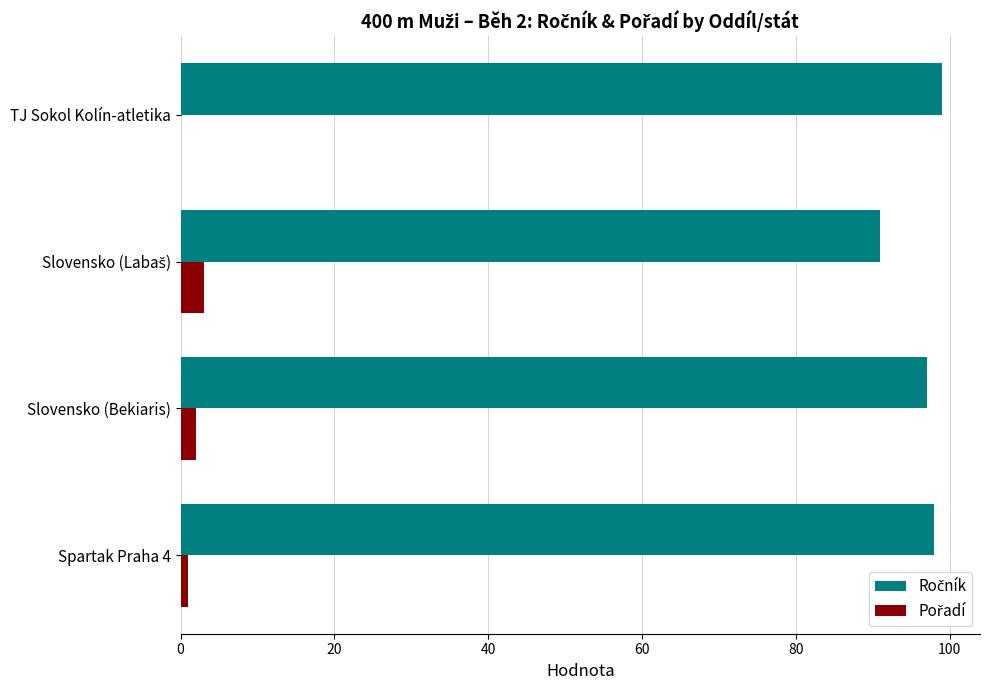

What is the greatest value displayed?

99